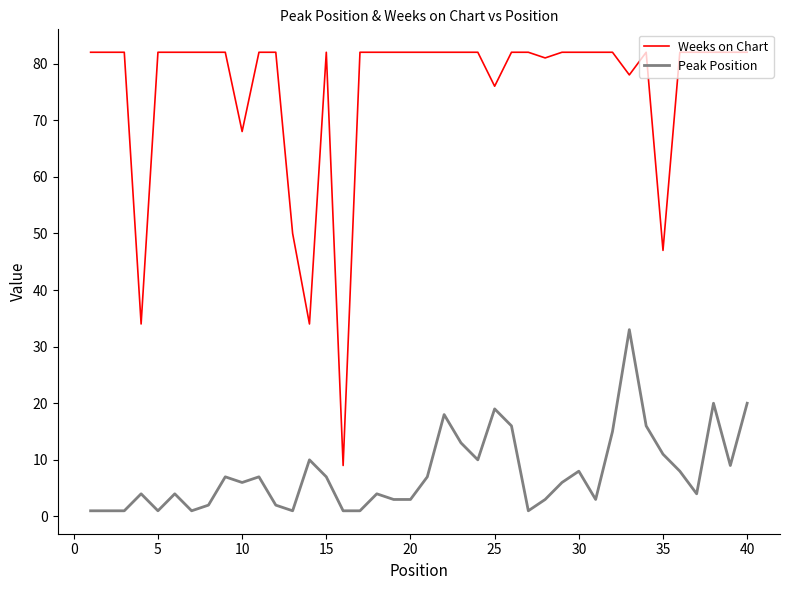

At how many categories does at least one series exceed 14?

39